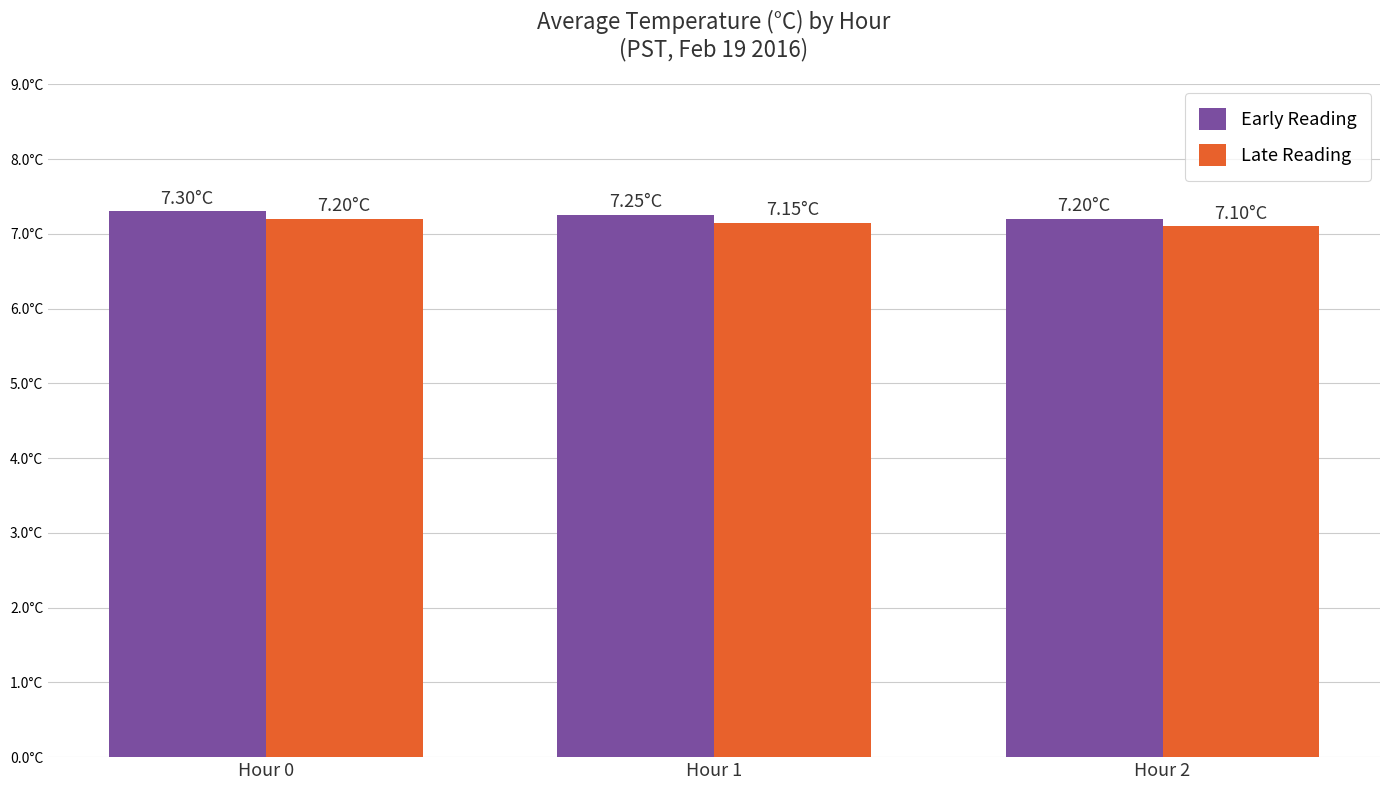

What is the value of the Early Reading bar at the 3rd from the left?

7.2